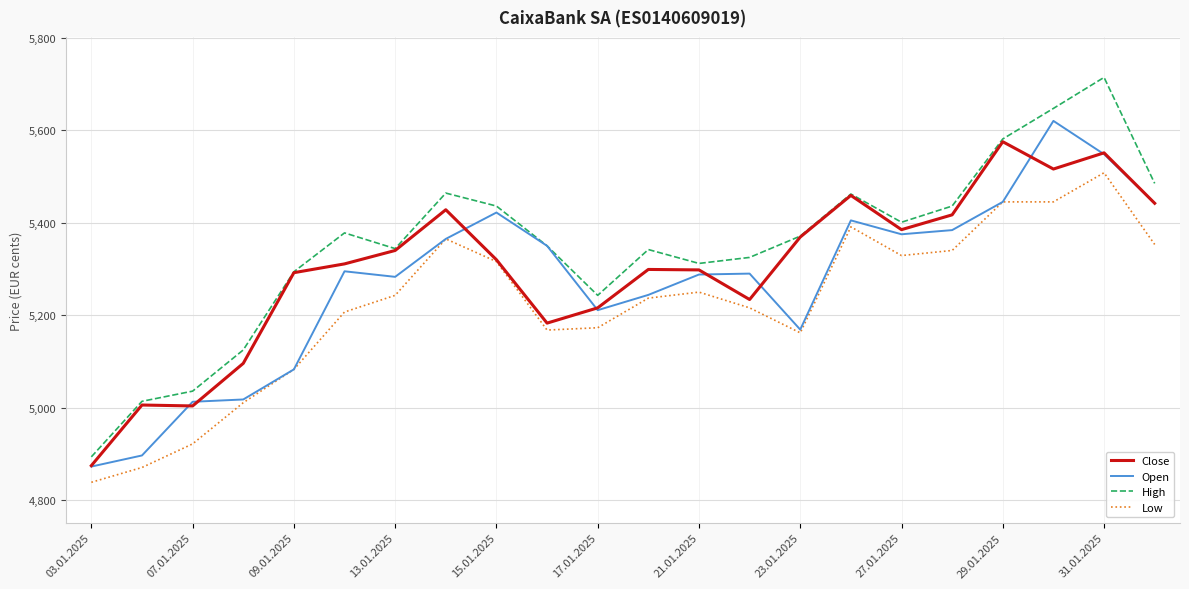

What is the highest value of the Open series?

5620